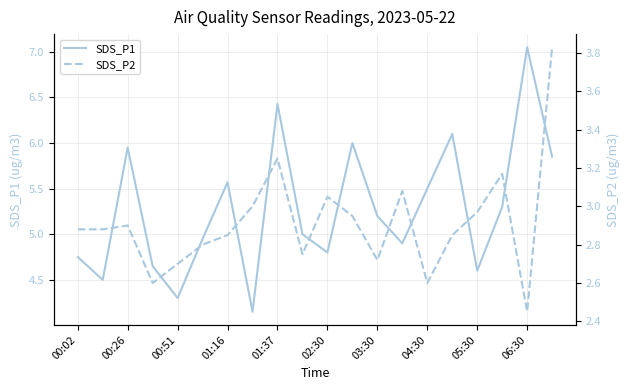

In SDS_P1, how many points are higher than both neighbors (excluding endpoints)?

6